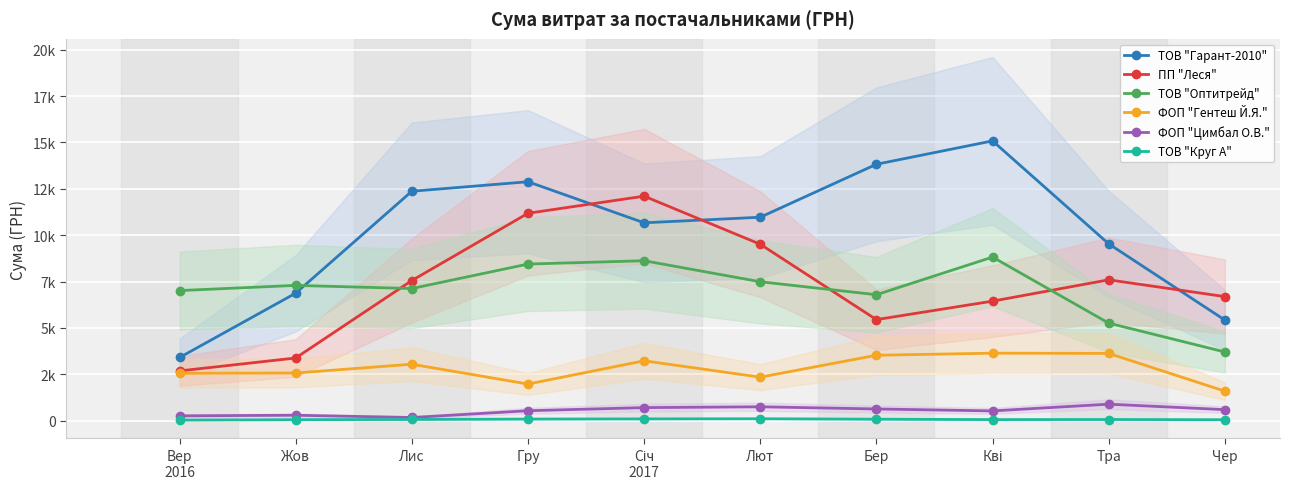

Is it true that ТОВ "Оптитрейд" equals 6787.5 at Бер?

True